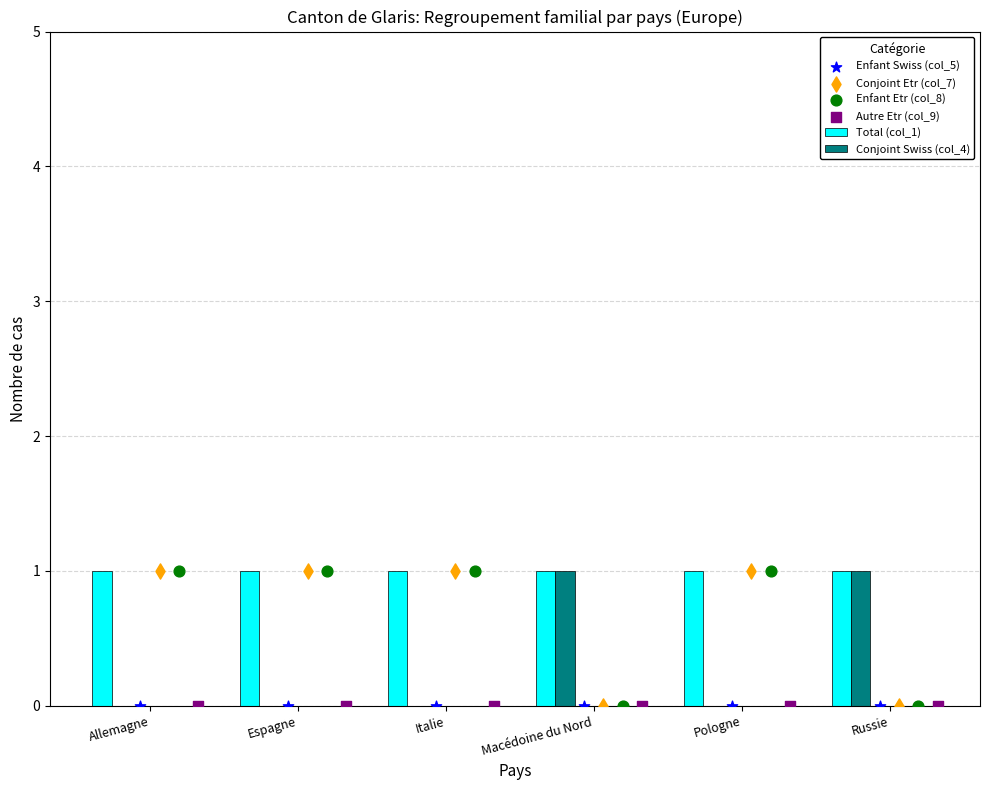

Which series has the largest Y range (max minus min)?

Conjoint Swiss (col_4)